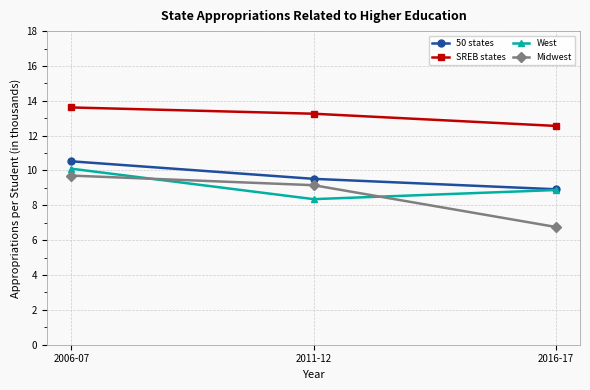

At which label does 50 states reach its minimum?

2016-17